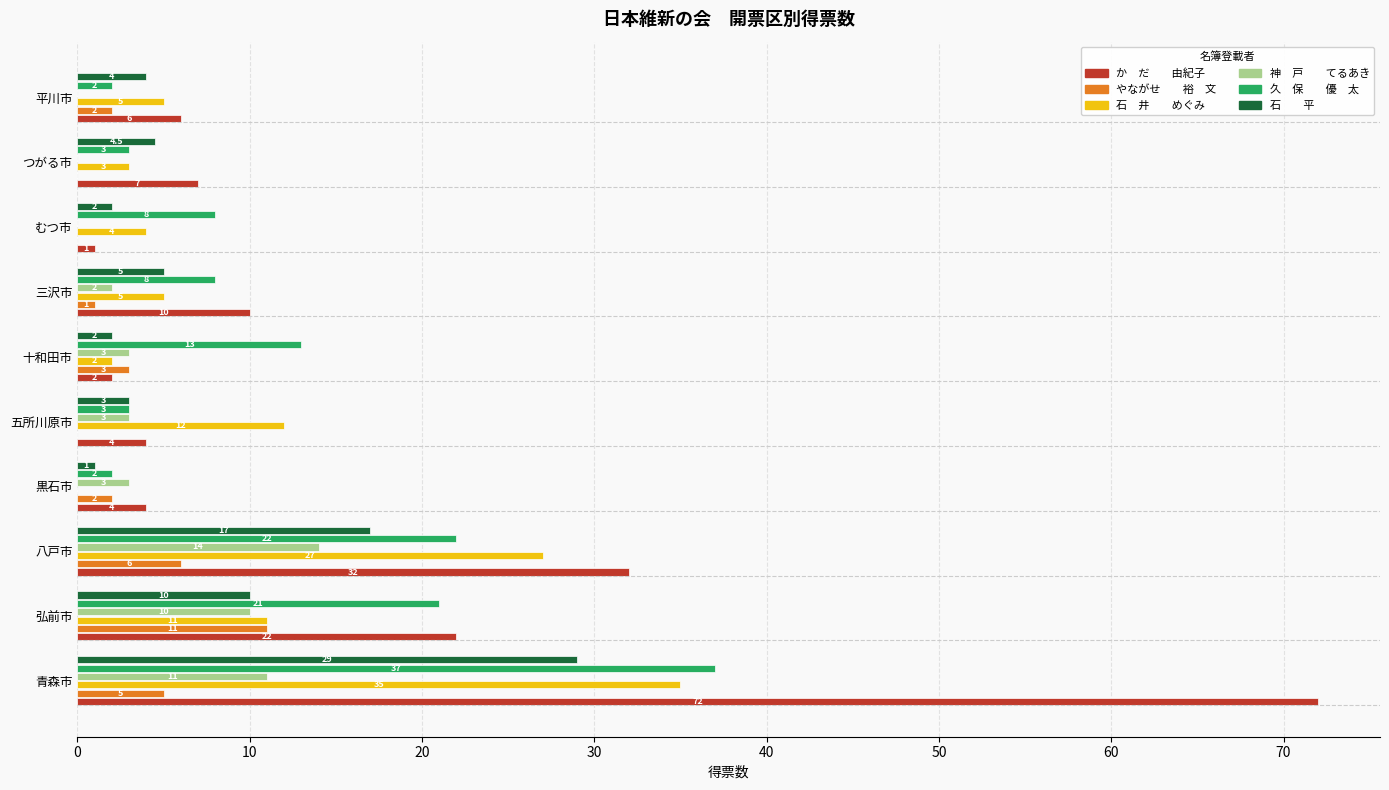

At which category is the sum across all series the highest?

青森市